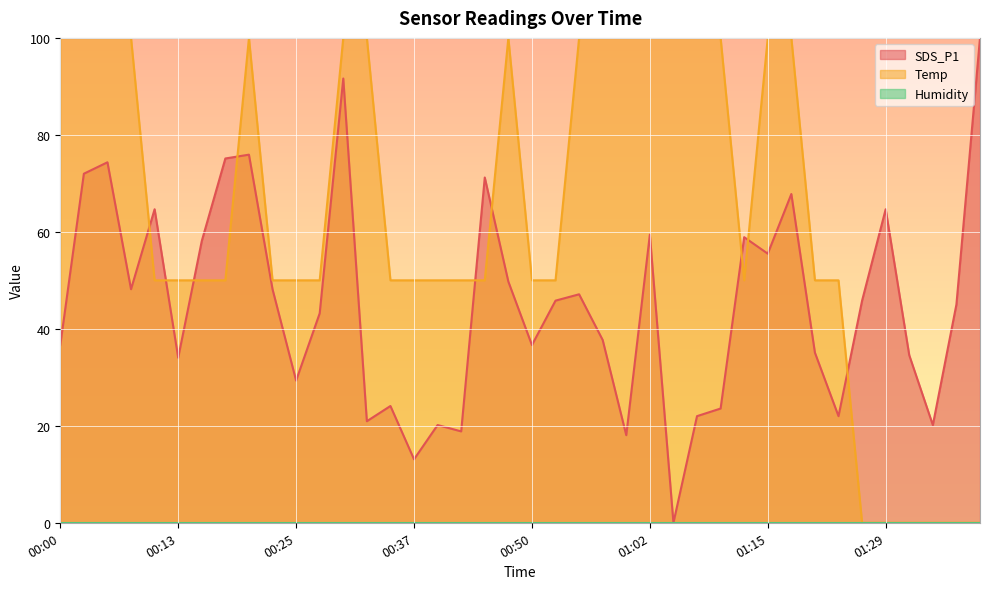

The value of SDS_P1 at 01:29 is 99.5. True or false?

False